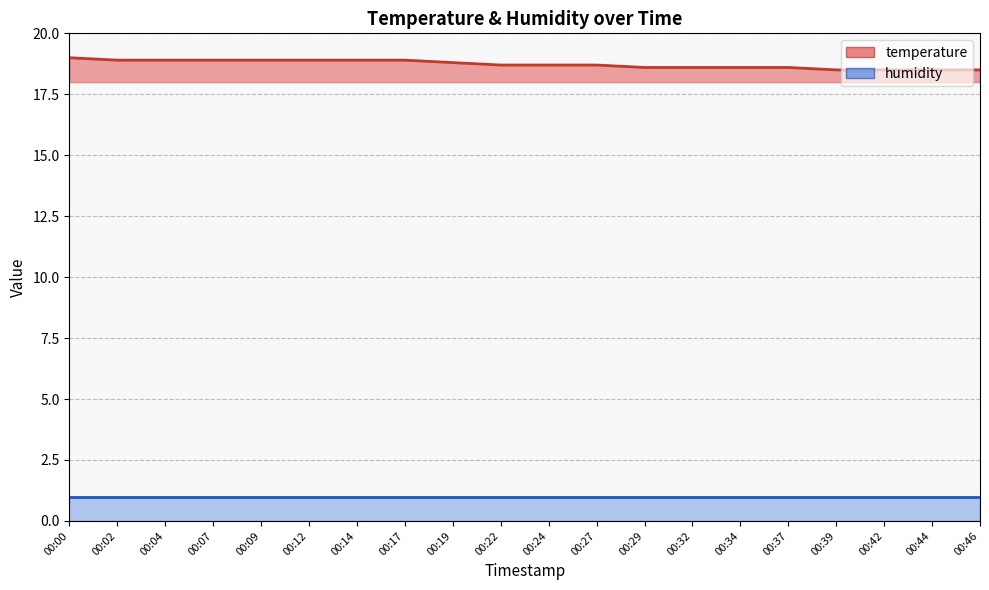

What is the average value?

18.7